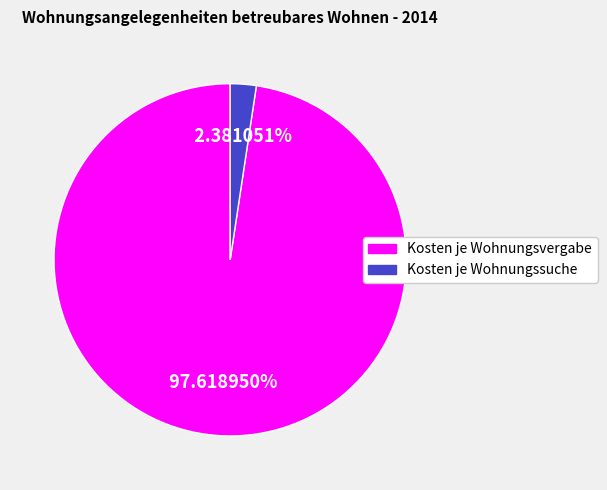

What is the largest slice in the pie chart?

Kosten je Wohnungsvergabe